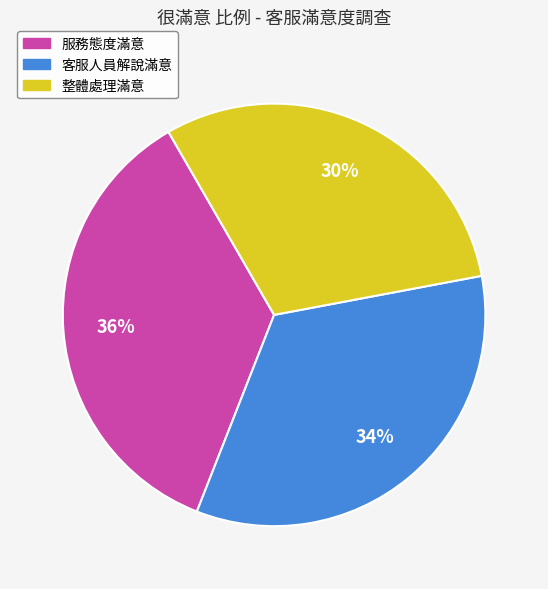

To the nearest percent, what is the average slice percentage?

33%